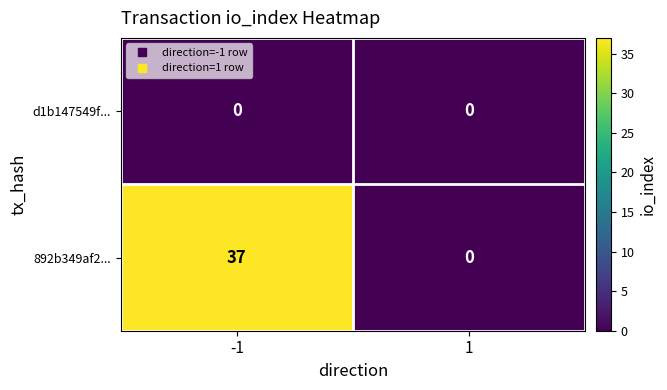

List the series in order of their overall mean, highest first.

892b349af2..., d1b147549f...